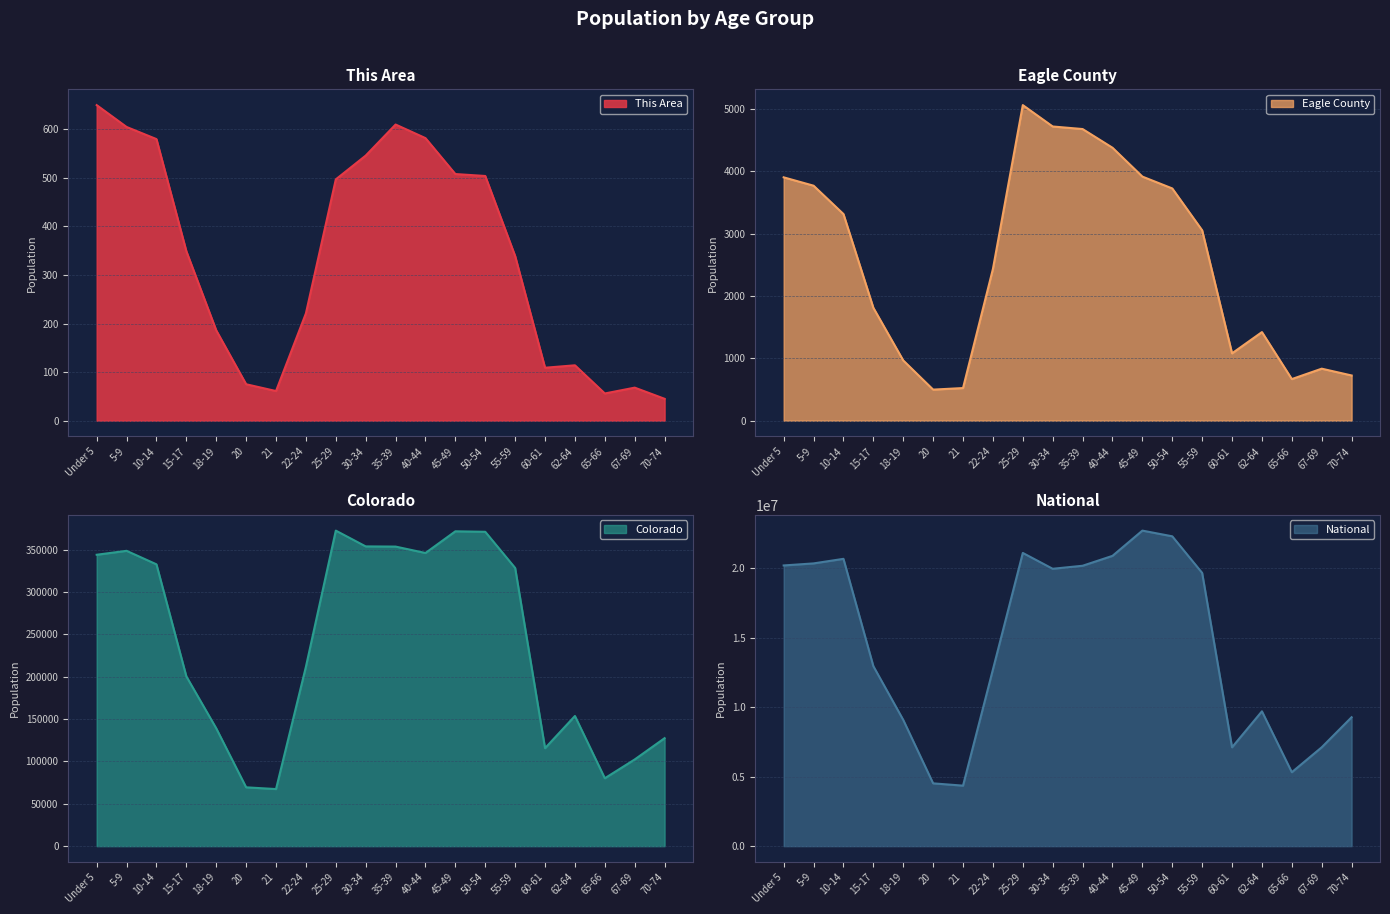

Reading right to left, extract all data points from this chart.

This Area: 45	68	56	114	109	339	504	508	582	610	546	497	221	61	75	186	349	580	605	650
Eagle County: 725	834	667	1421	1080	3054	3726	3916	4379	4679	4720	5063	2434	523	498	966	1811	3315	3770	3904
Colorado: 127468	102339	80153	153626	115654	328364	371063	371635	346039	353605	353819	372459	211793	67385	69437	139083	200392	332654	348603	343960
National: 9278166	7115361	5319902	9704197	7113727	19664805	22298125	22708591	20890964	20179642	19962099	21101849	12712576	4354294	4519129	9086089	12954254	20677194	20348657	20201362